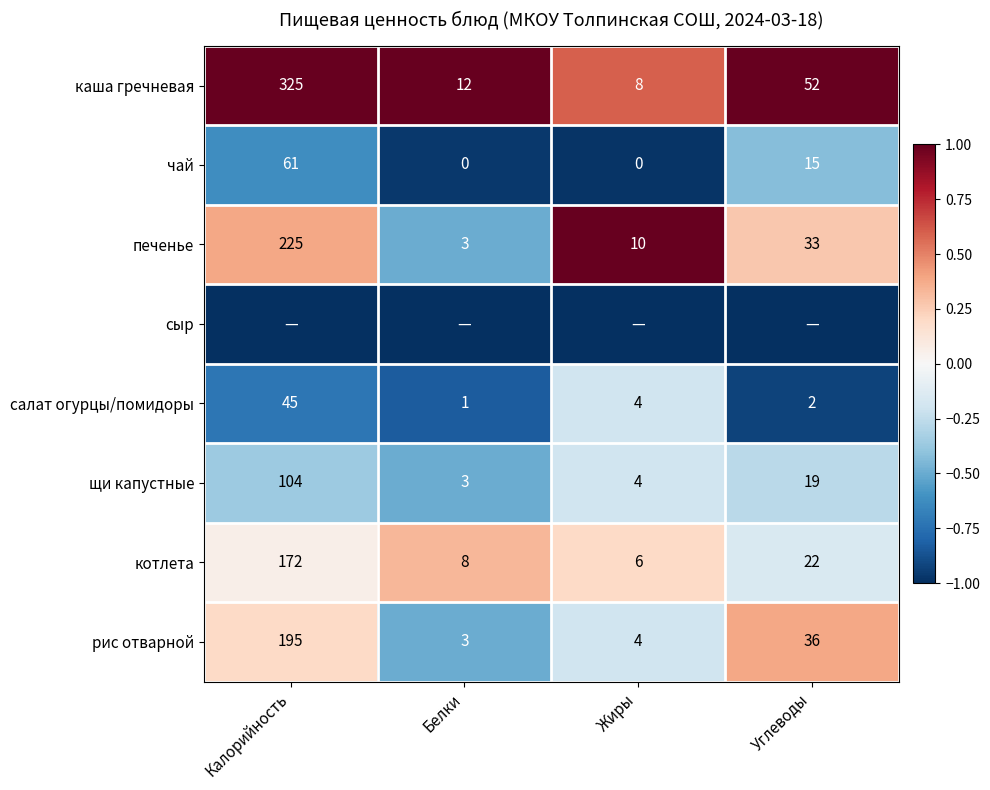

True or false: котлета has a value of 6 at Жиры.

True